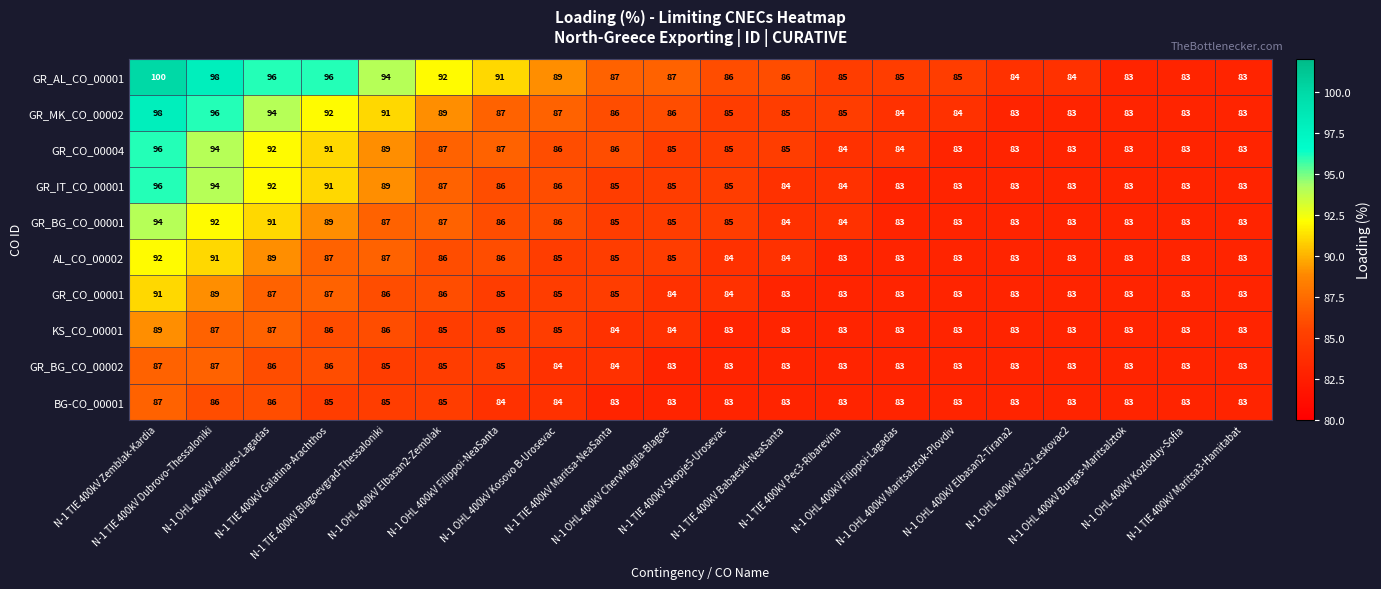

Count the KS_CO_00001 values in the range 83 to 86.

17